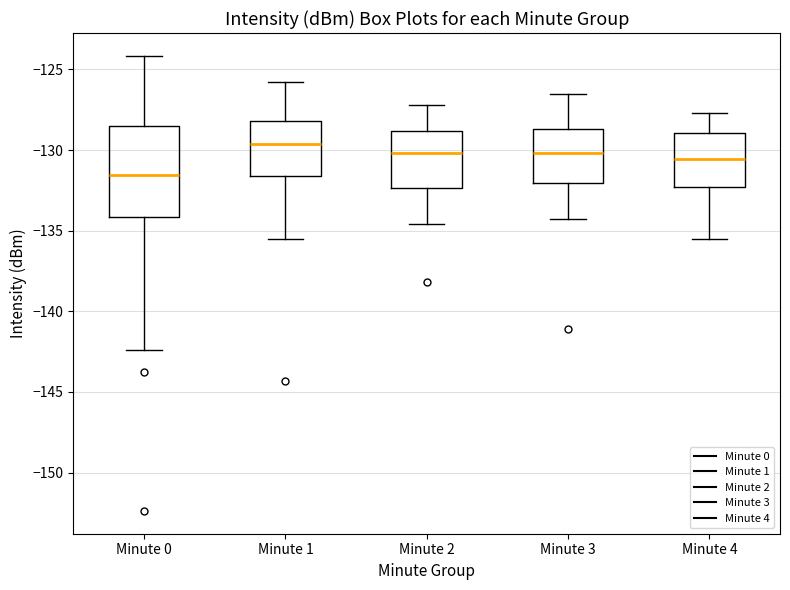

Which box's median line is the lowest?

Minute 0